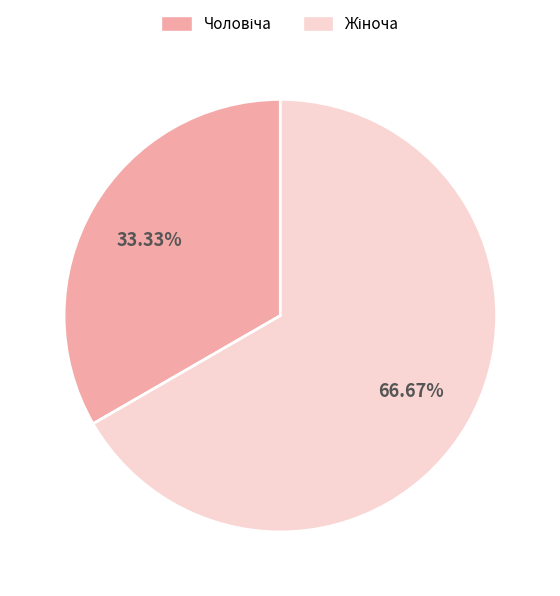

Is there a majority slice in this chart?

Yes